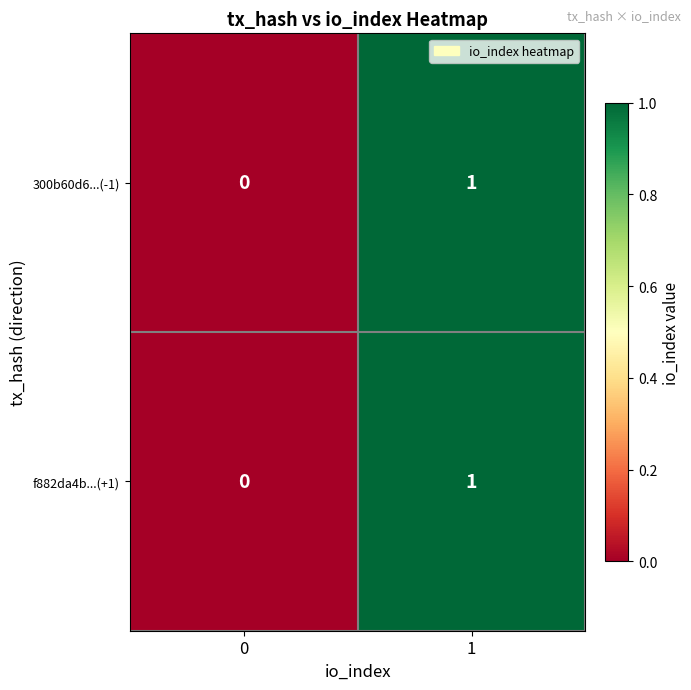

Which label corresponds to the largest value in the chart?

1